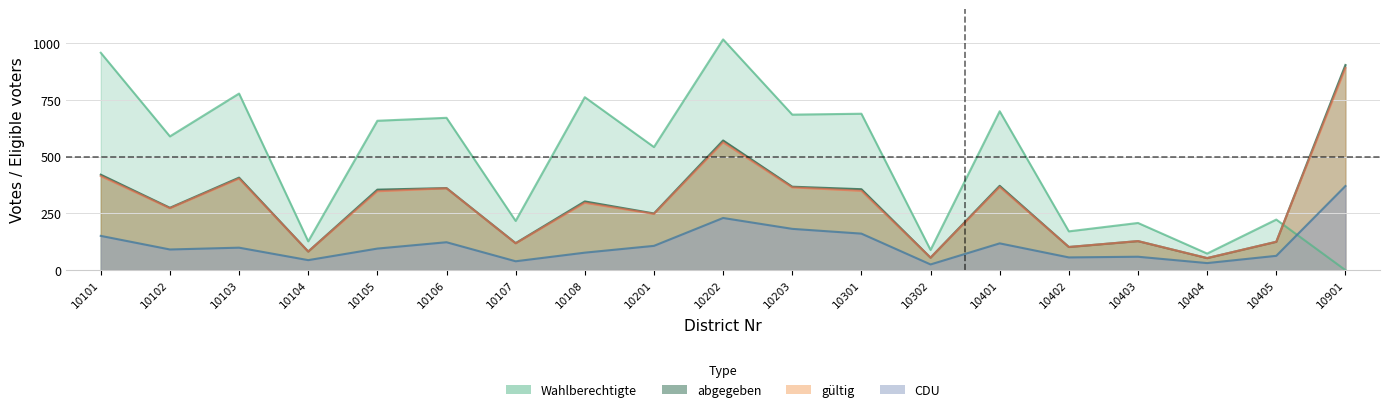

At which label does Wahlberechtigte first exceed 590?

10101